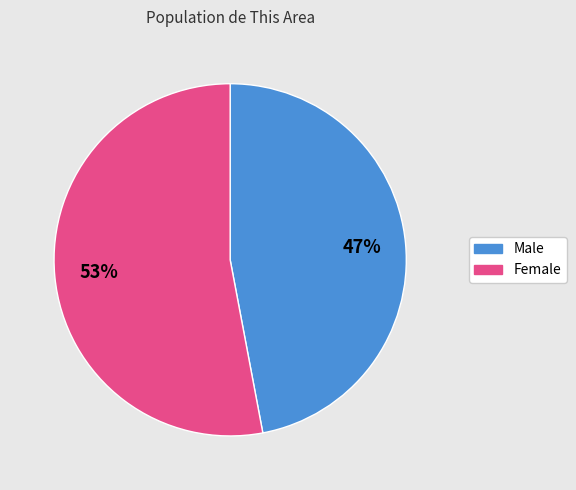

Count the number of slices in the pie.

2